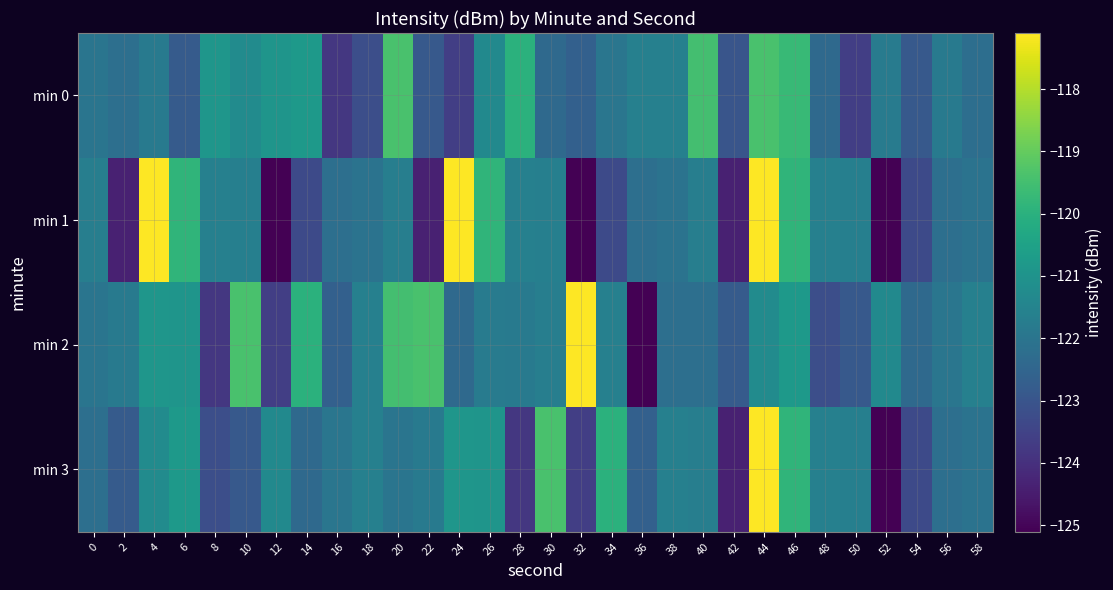

What is the total value across all series at 0?

-487.9